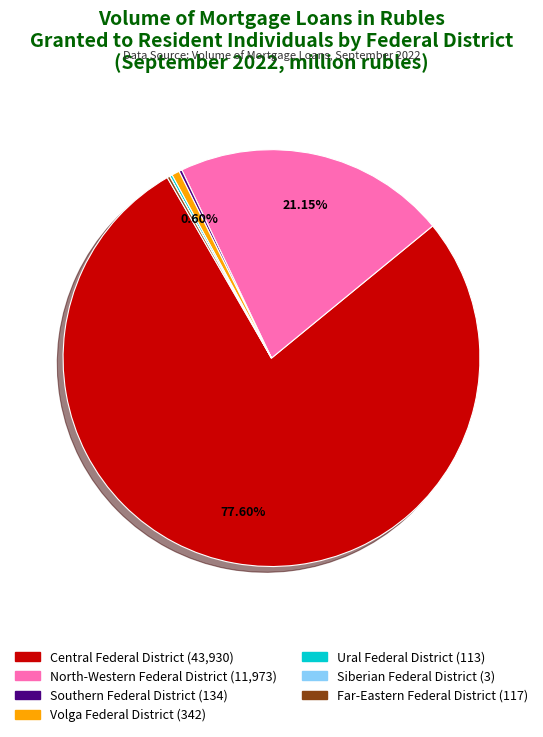

Is there any slice that represents more than half of the pie?

Yes